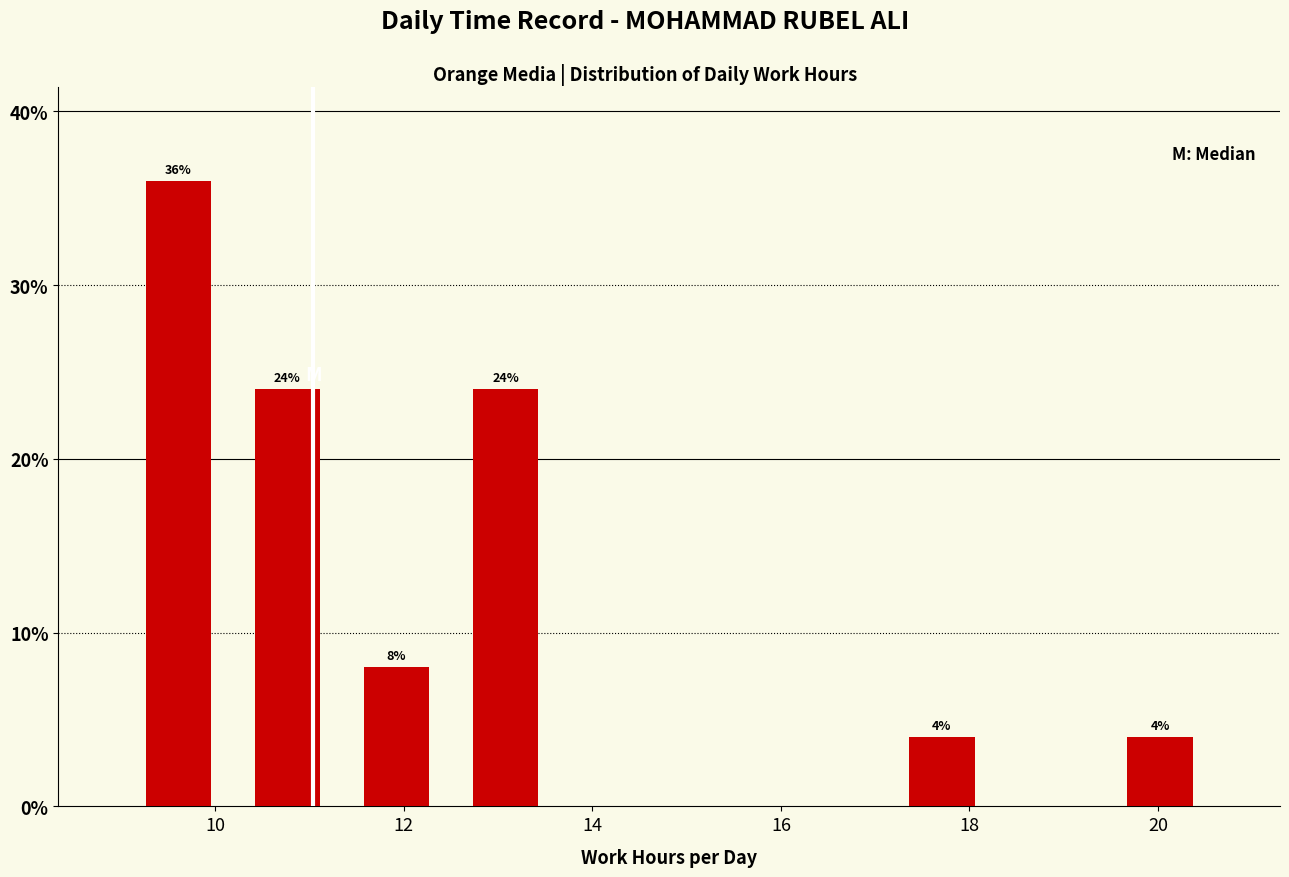

Which range on the x-axis has the tallest bar?

9.0 to 10.2